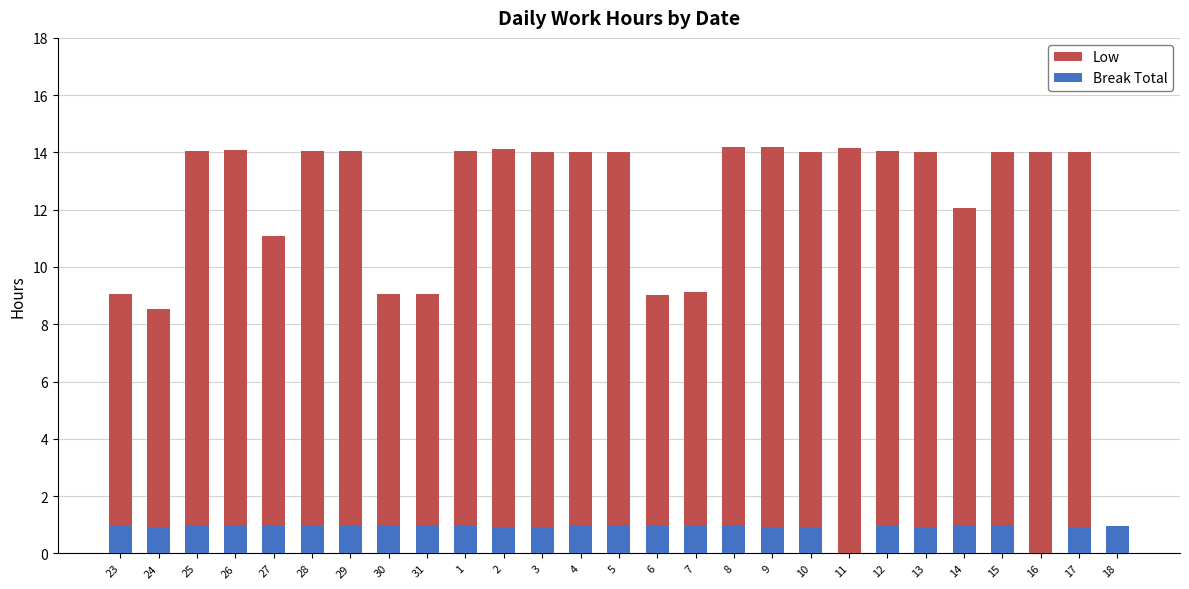

Reading right to left, list all the values displayed in this chart.

Low: 0.0	14.0	14.0	14.0	12.1	14.0	14.0	14.2	14.0	14.2	14.2	9.1	9.0	14.0	14.0	14.0	14.1	14.0	9.0	9.1	14.1	14.1	11.1	14.1	14.0	8.6	9.1
Break Total: 0.9	0.9	0.0	0.9	1.0	0.9	1.0	0.0	0.9	0.9	1.0	0.9	1.0	1.0	1.0	0.9	0.9	1.0	1.0	1.0	1.0	1.0	1.0	1.0	1.0	0.9	0.9